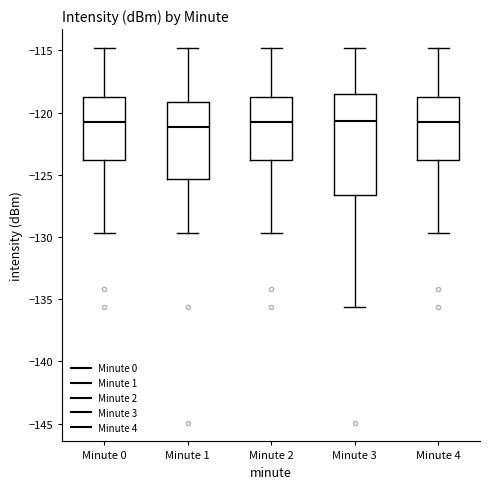

Where does the median line of the box for Minute 4 sit on the y-axis? The values are not printed on the chart, so give them approximately, as read against the axis.

-121.0